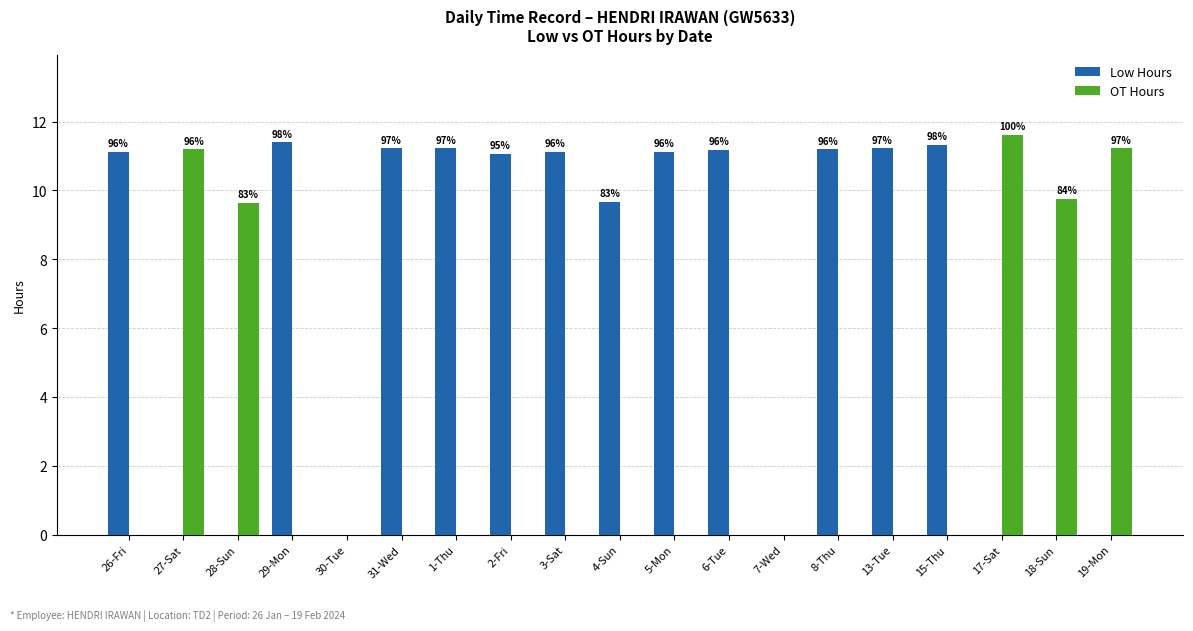

How many distinct data groups are displayed?

2